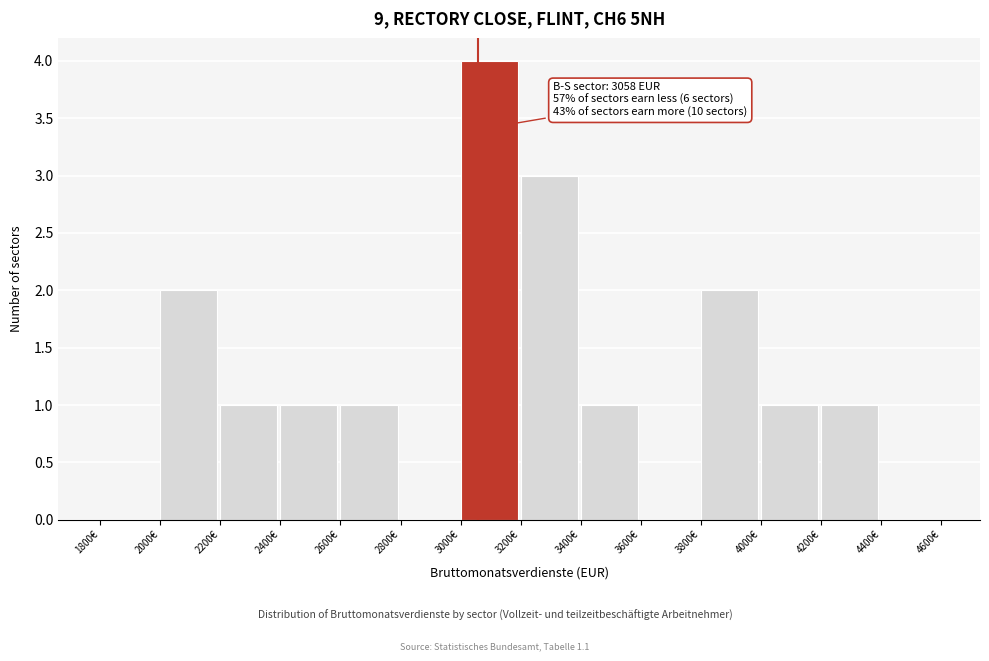

Over which range of the x-axis is the bar tallest?

3000 to 3200